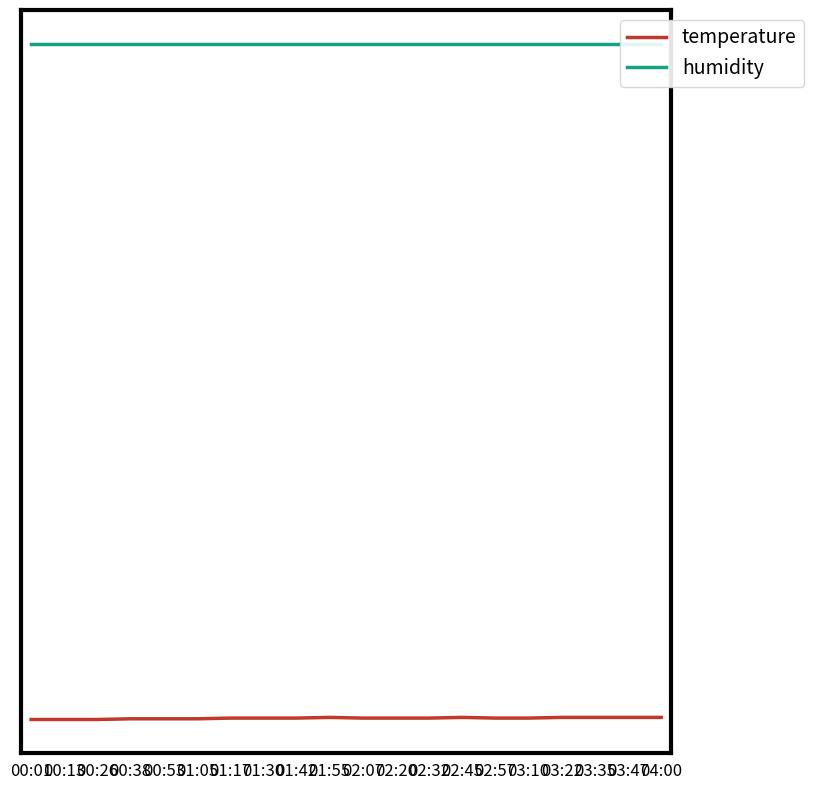

Which series has the largest total across all categories?

humidity